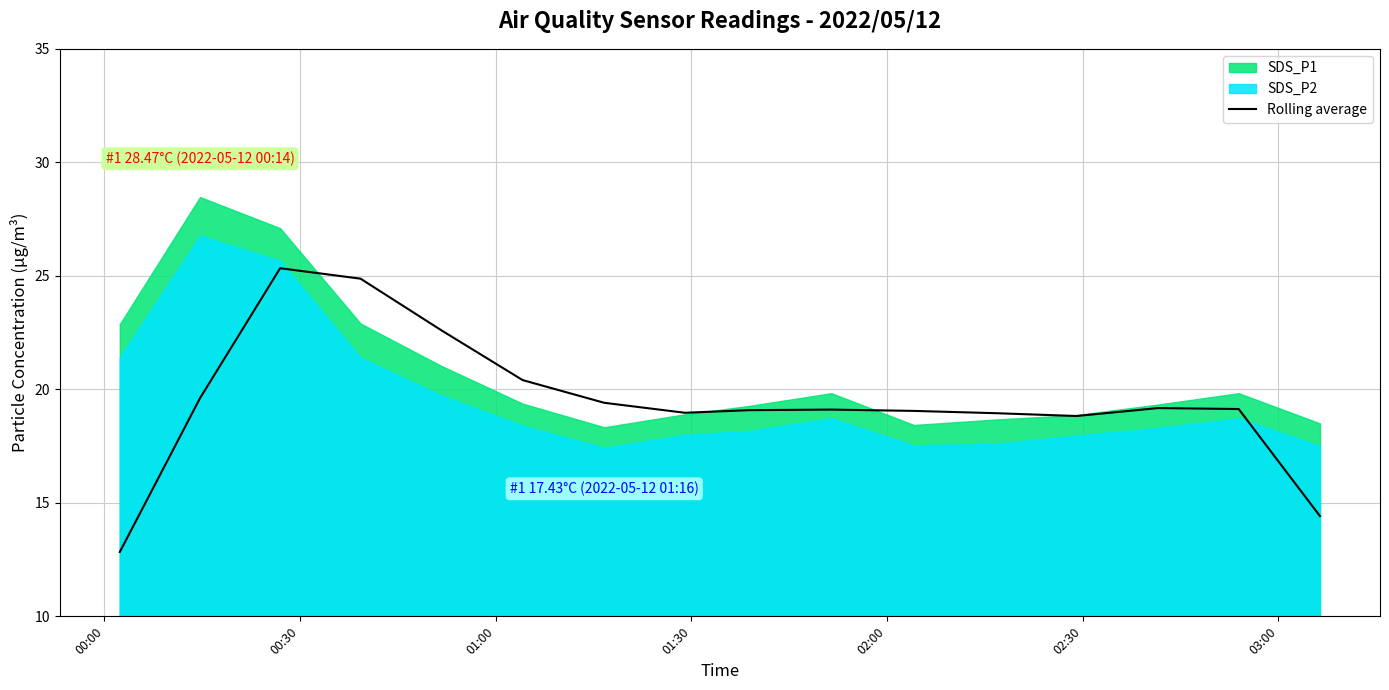

What is the highest value of the Rolling average series?

25.3